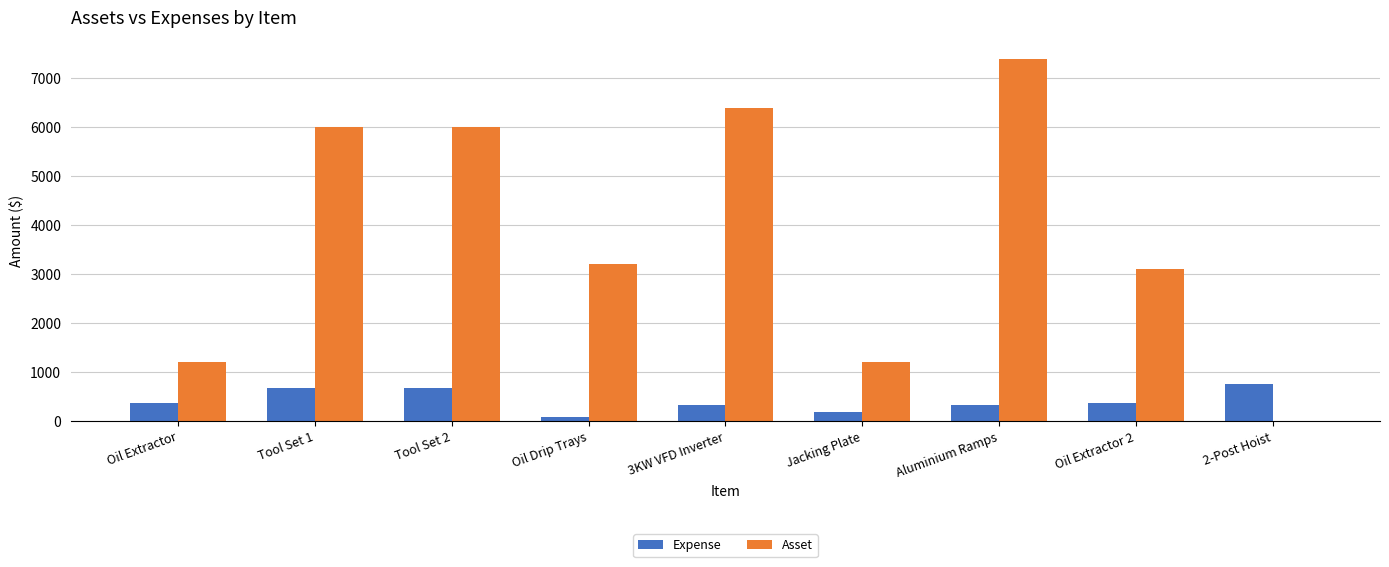

What is the sum of all Expense values?

3770